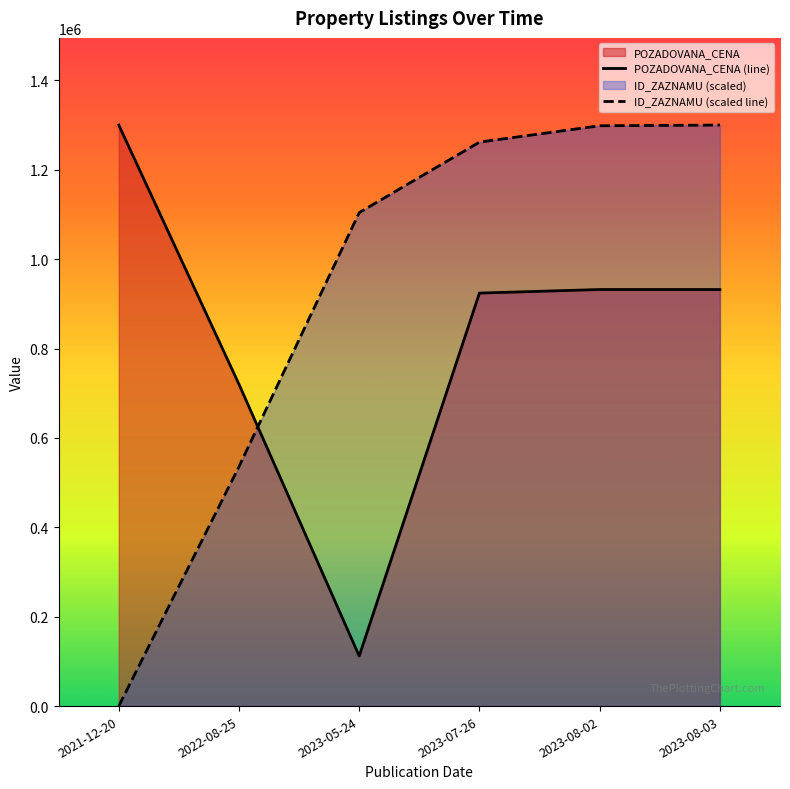

What is the label of the 6th point from the left?

2023-08-03